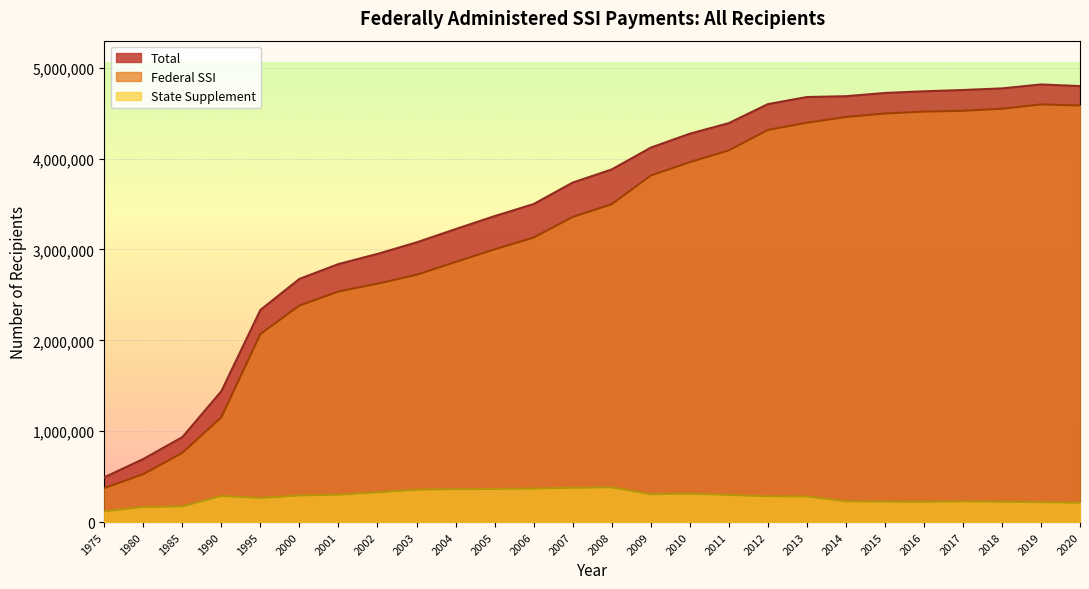

Reading right to left, what are all the values shown in this chart?

Total: 4797688	4815717	4772179	4754456	4740264	4721982	4686279	4677154	4598945	4389872	4273680	4120127	3880431	3735792	3499569	3366952	3224059	3077819	2951425	2839520	2676378	2334664	1441404	935462	694938	493510
Federal SSI: 4584364	4595807	4548074	4525941	4516177	4496482	4457177	4394477	4314795	4090280	3960438	3812757	3497757	3357680	3130803	3001392	2862021	2721097	2623339	2537423	2383254	2069693	1153671	763022	527884	374430
State Supplement: 213324	219910	224105	228515	224087	225501	229102	282677	284151	299591	313242	307370	382674	378112	368767	365560	362038	356722	328086	302098	293124	264971	287733	172440	167054	119077